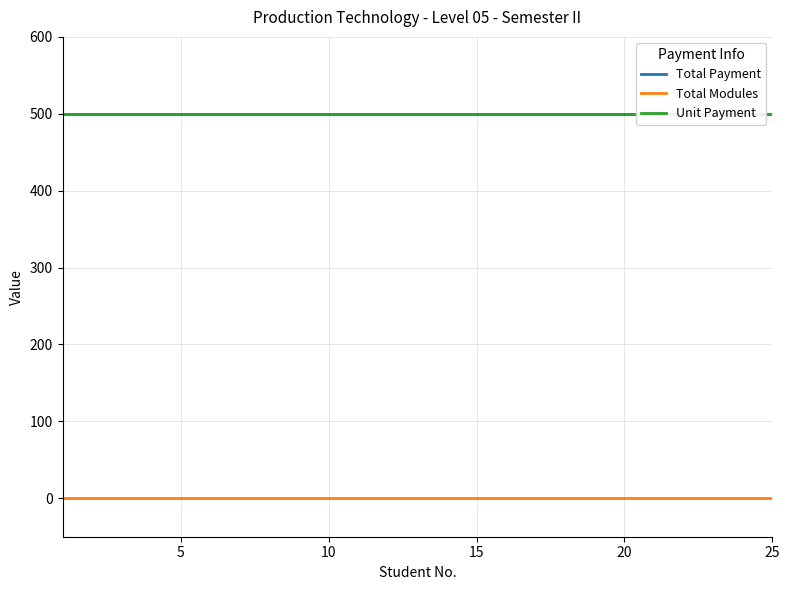

True or false: Total Payment and Unit Payment intersect in this chart.

False